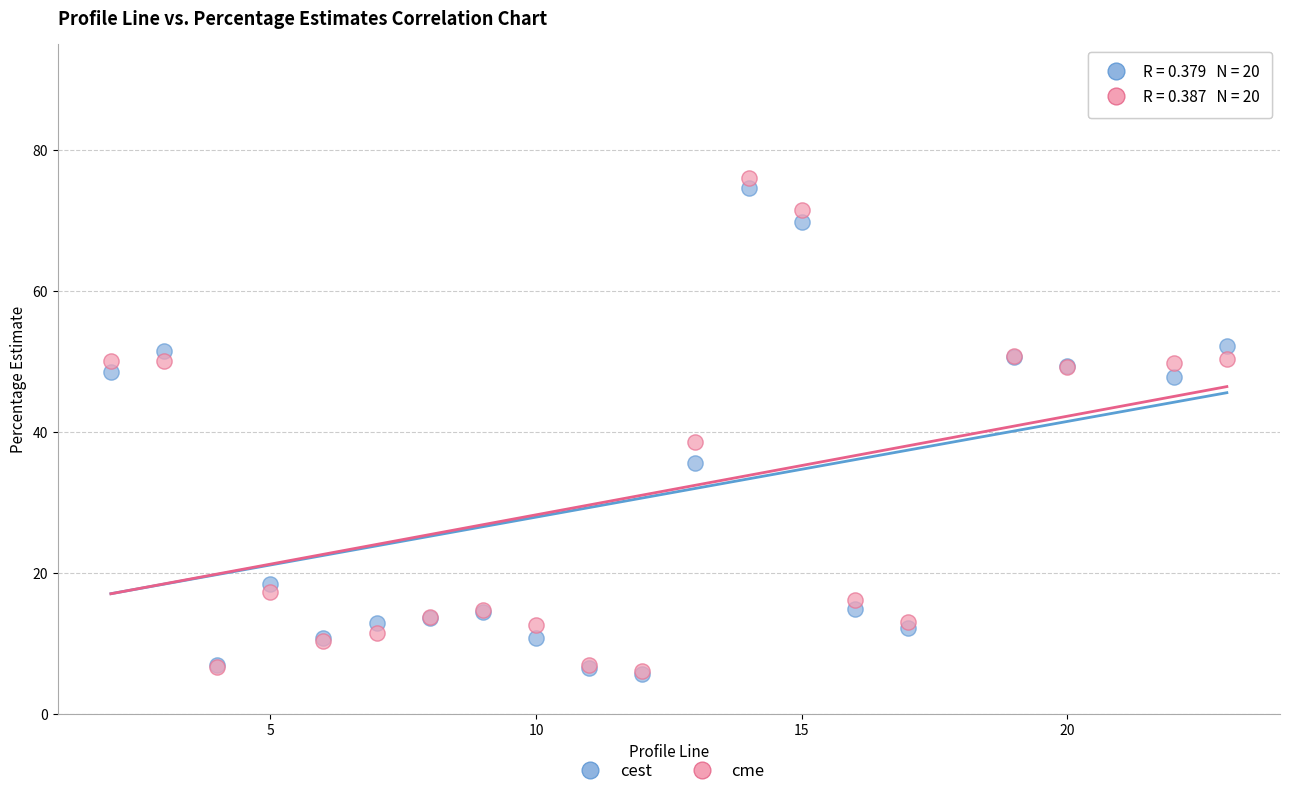

In the cme series, what Y value is closest to 41?

38.5